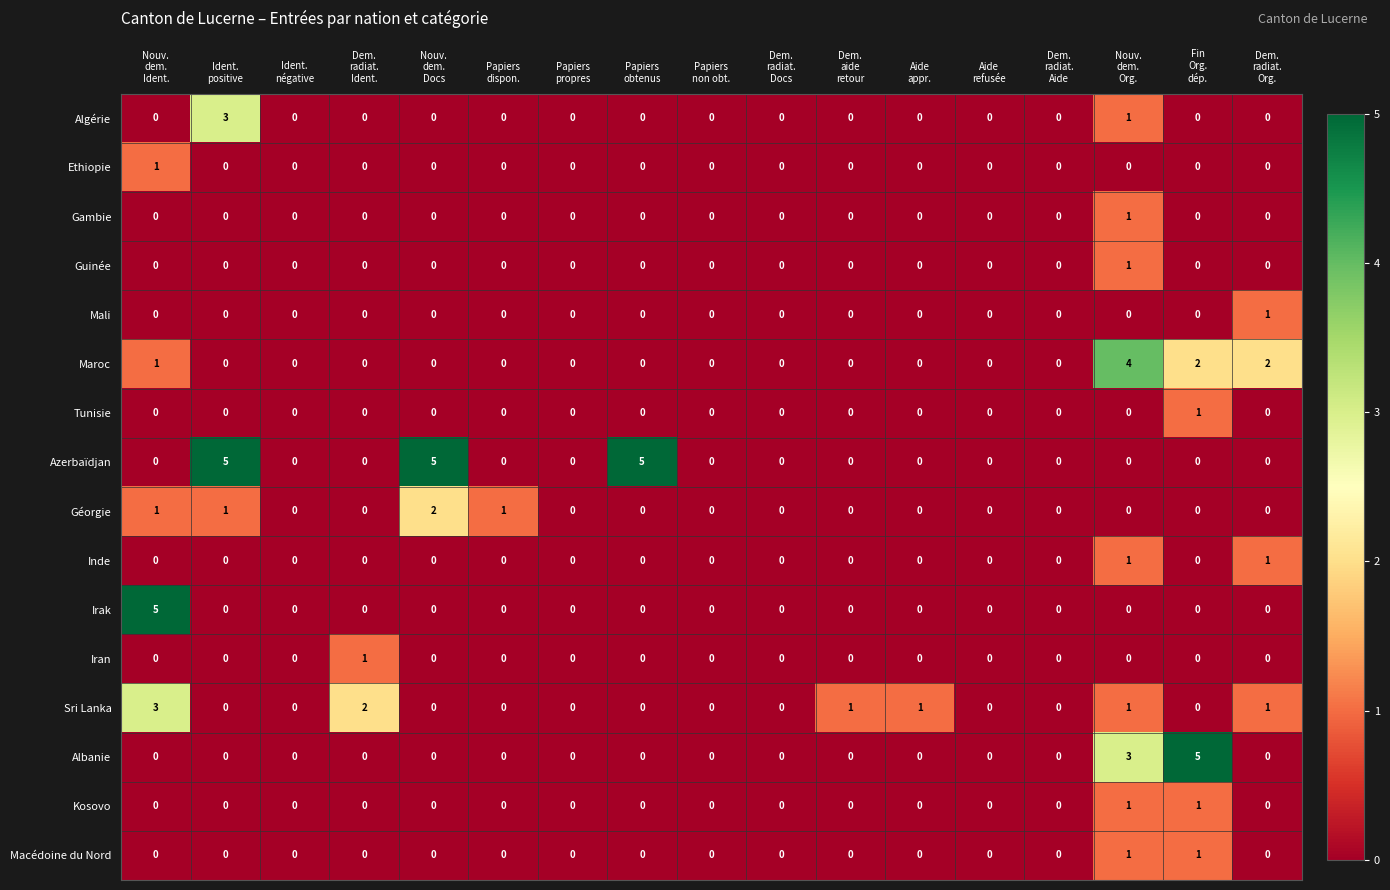

Which series has the largest total across all categories?

Azerbaïdjan